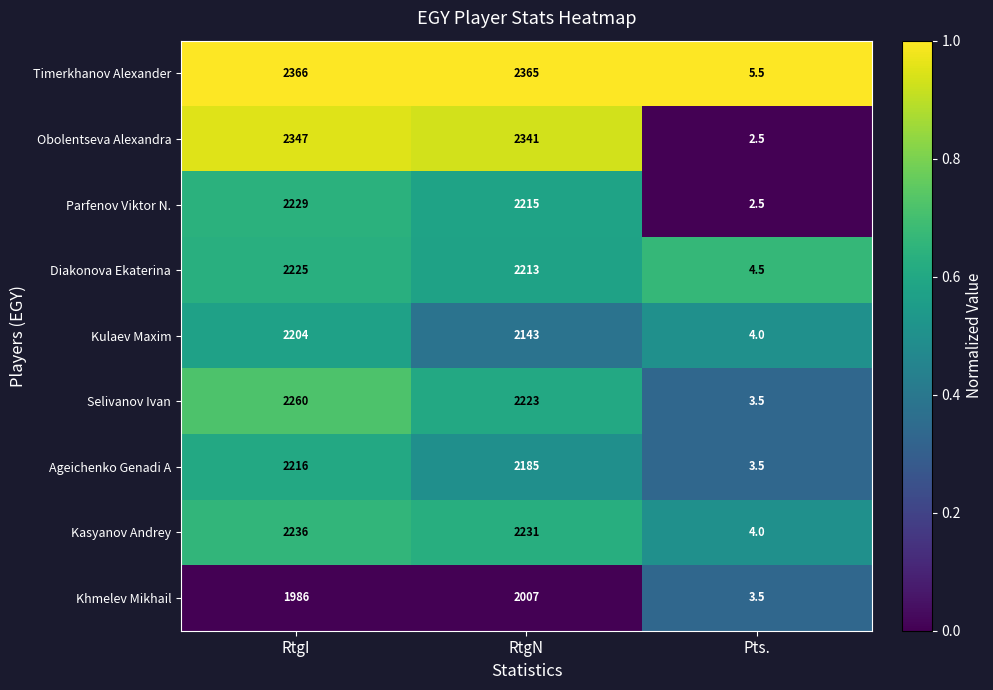

What is the difference between the highest and lowest values at RtgI?

380.0